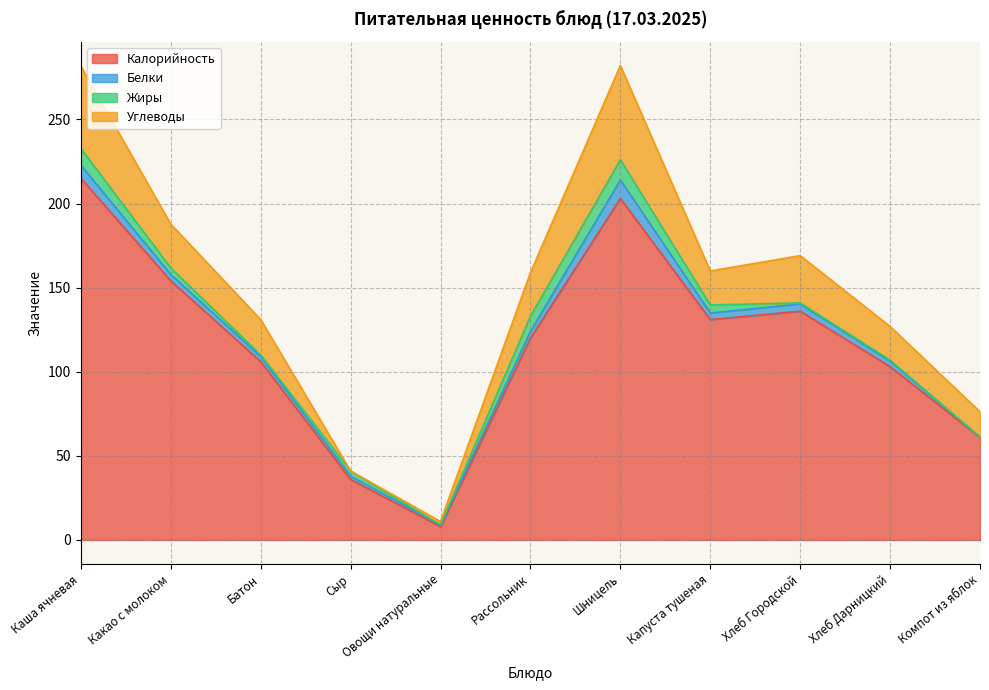

Rank the series by their maximum value, from highest to lowest.

Калорийность, Углеводы, Жиры, Белки